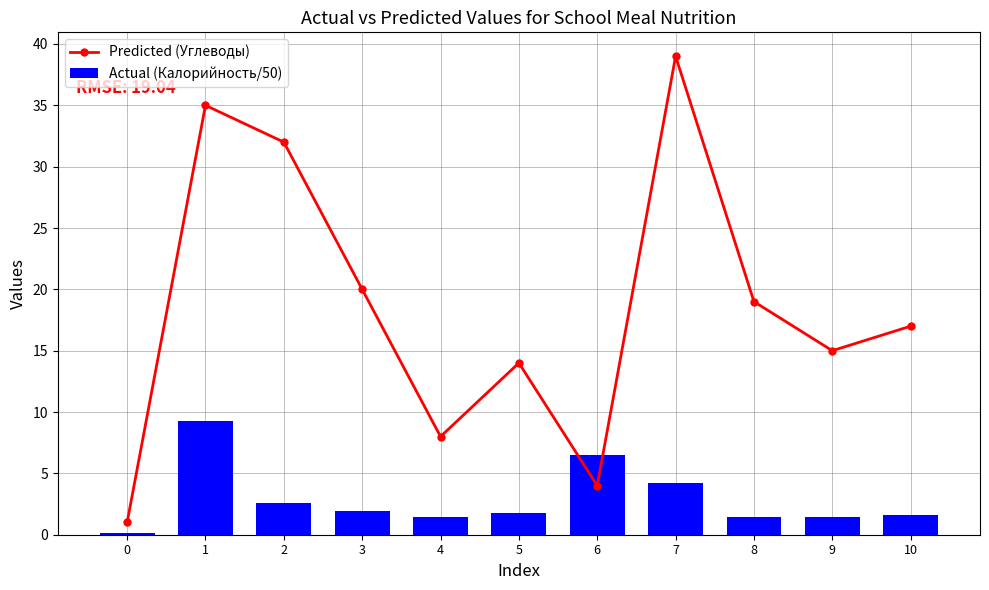

At which label does Actual (Калорийность/50) reach its peak?

1